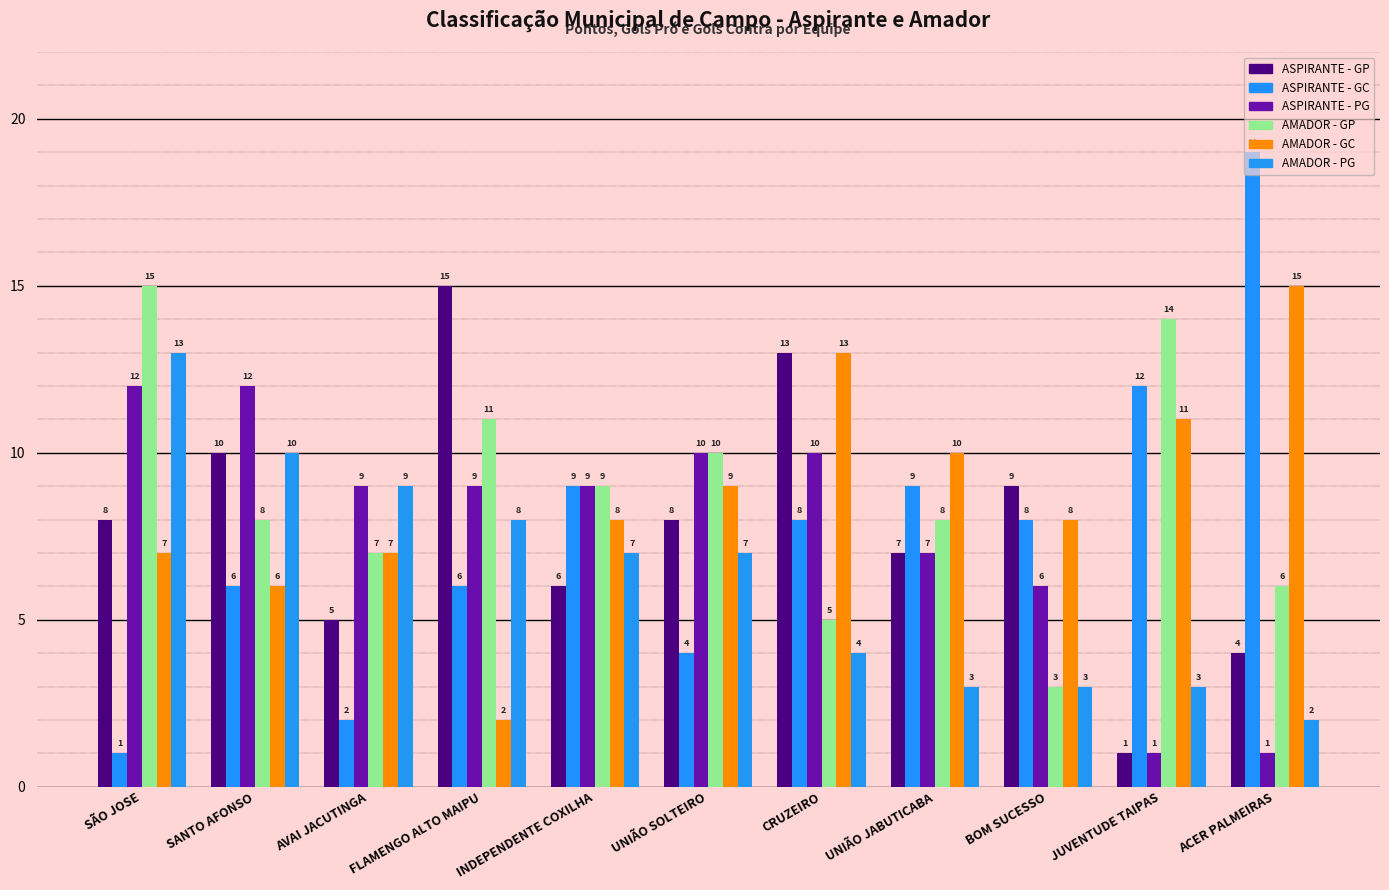

The value of AMADOR - PG at FLAMENGO ALTO MAIPU is 10. True or false?

False